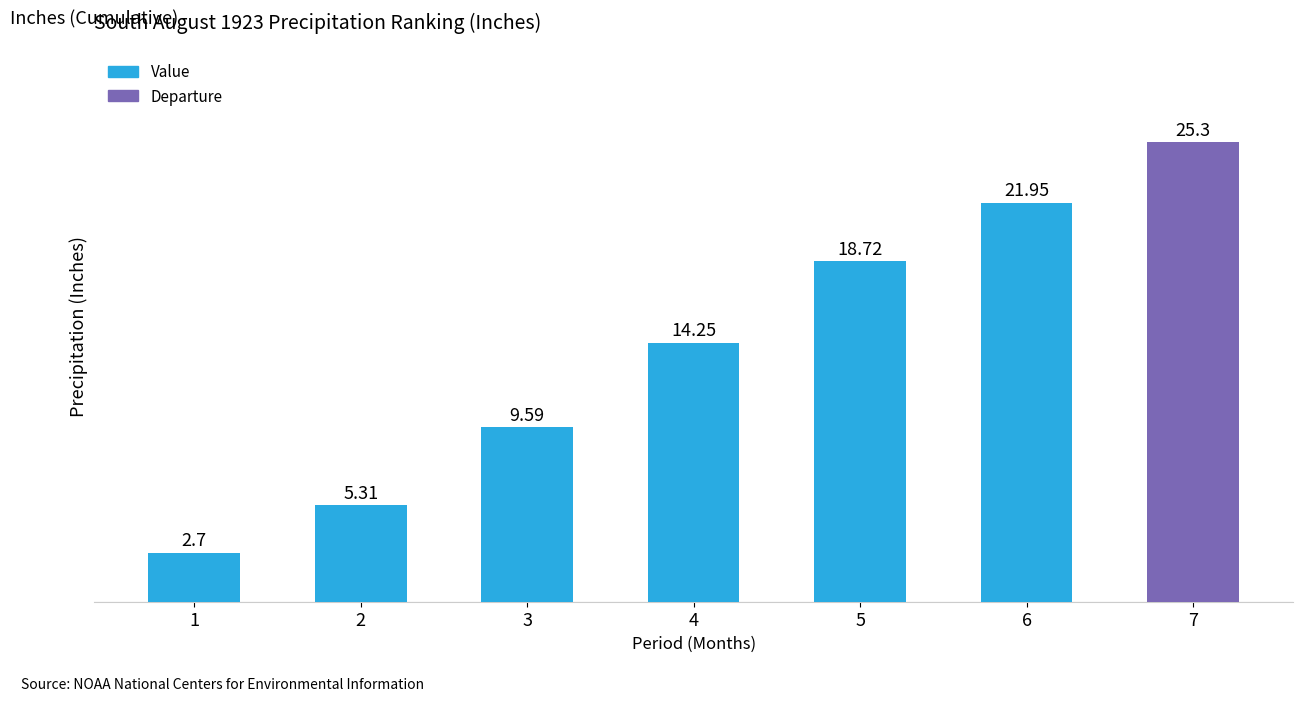

What is the change in value from 3 to 5?

+9.1